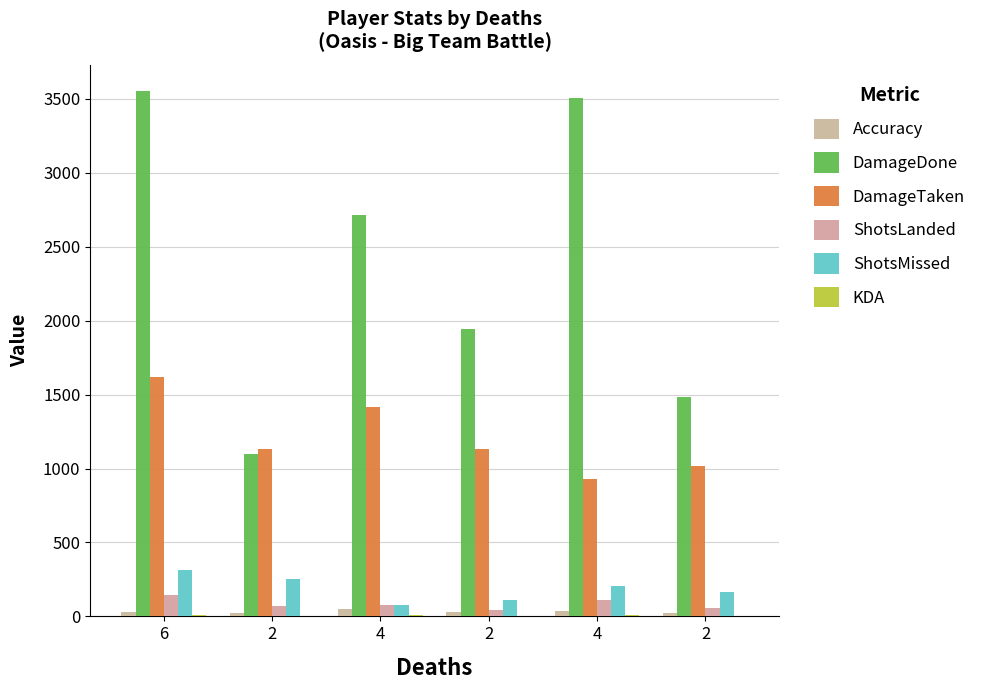

What is the highest value of the DamageDone series?

3552.0